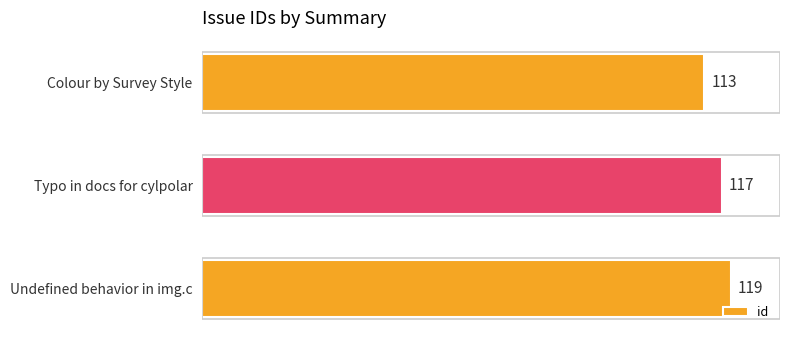

Reading bottom to top, extract all data points from this chart.

Undefined behavior in img.c=119	Typo in docs for cylpolar=117	Colour by Survey Style=113